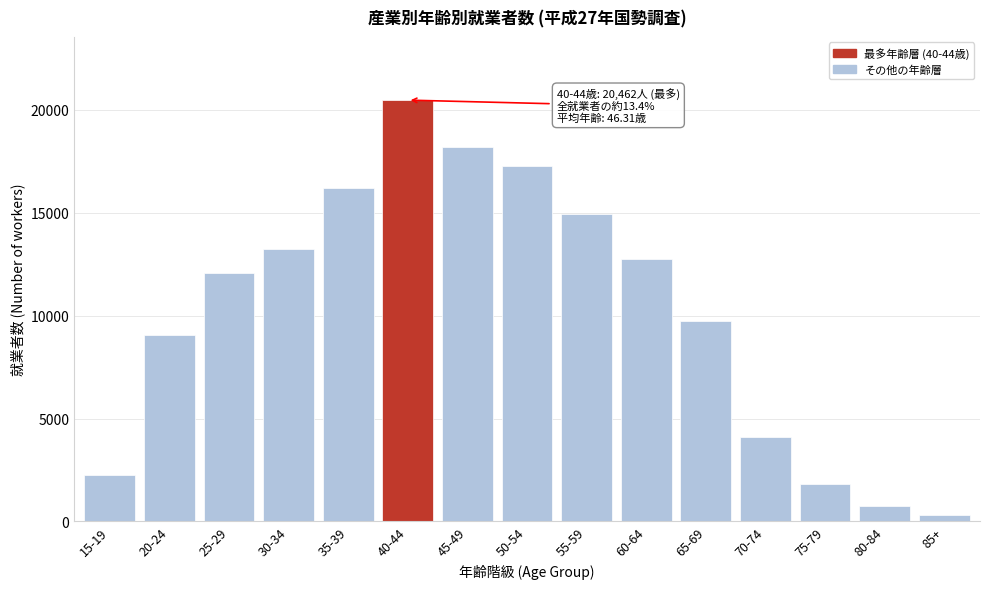

Reading right to left, transcribe all the data shown in this chart.

306	763	1799	4118	9720	12763	14948	17256	18162	20462	16214	13251	12051	9071	2241